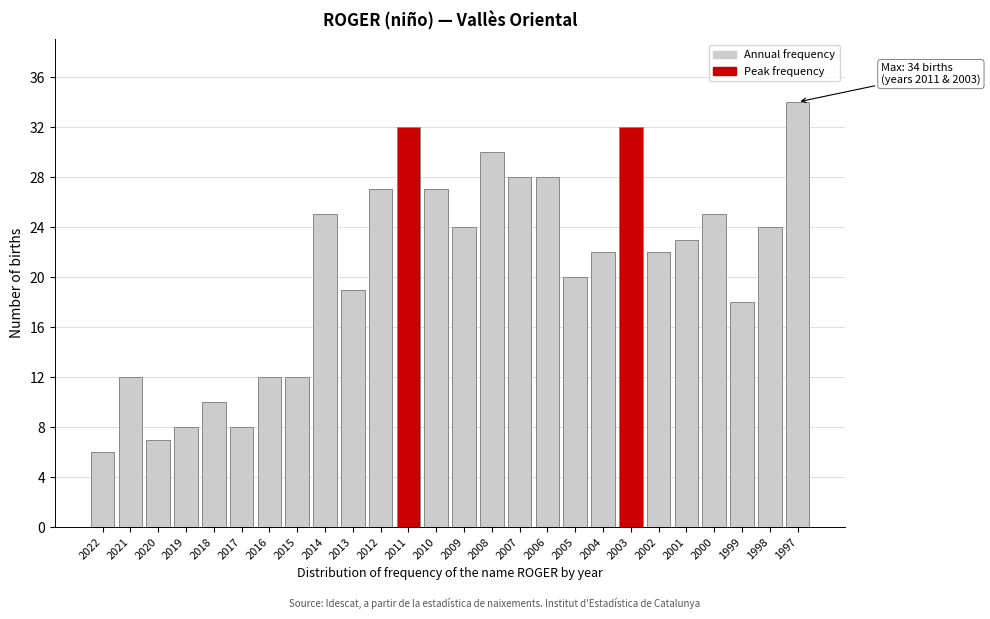

Reading left to right, transcribe all the data shown in this chart.

6	12	7	8	10	8	12	12	25	19	27	32	27	24	30	28	28	20	22	32	22	23	25	18	24	34